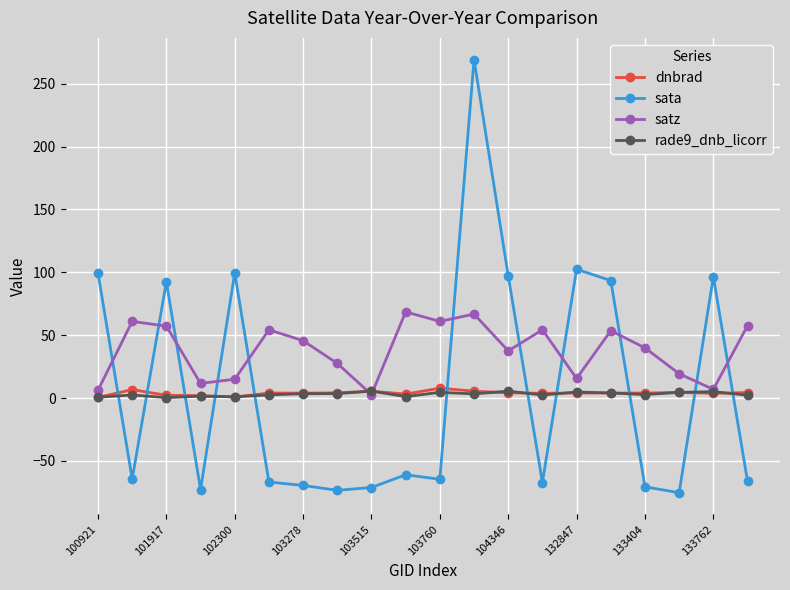

What is the difference between the second highest and second lowest values in the sata series?

175.9